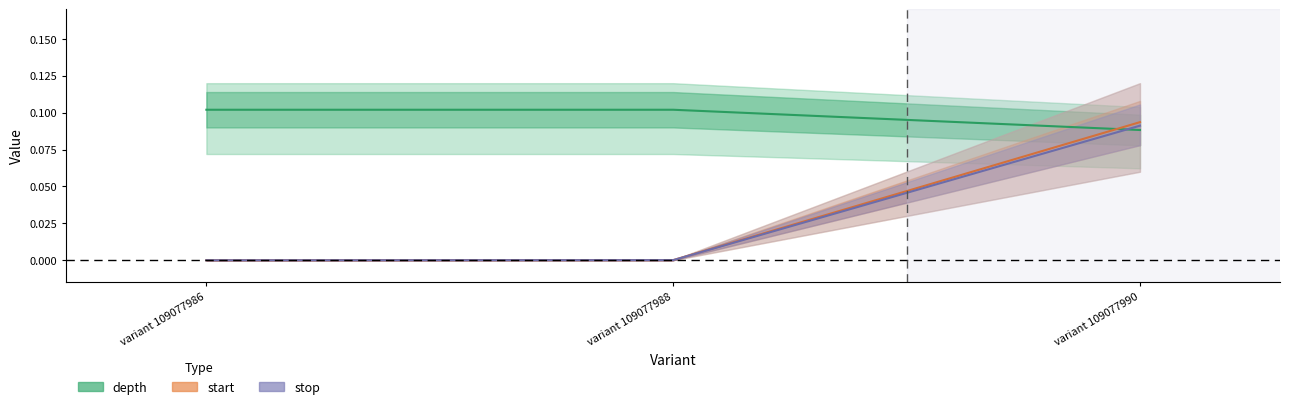

List the labels in order of stop value, largest first.

variant 109077990, variant 109077988, variant 109077986